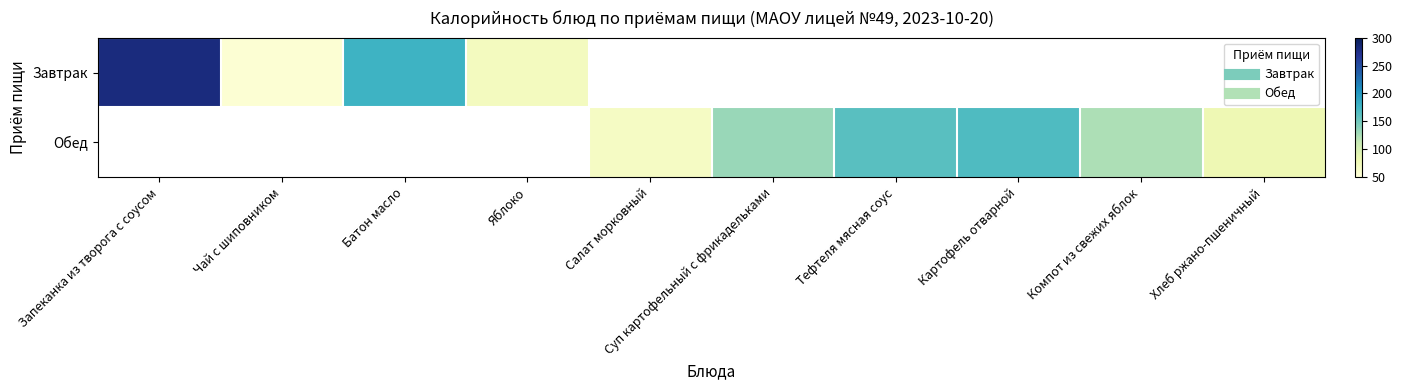

What is the greatest value displayed?

280.0